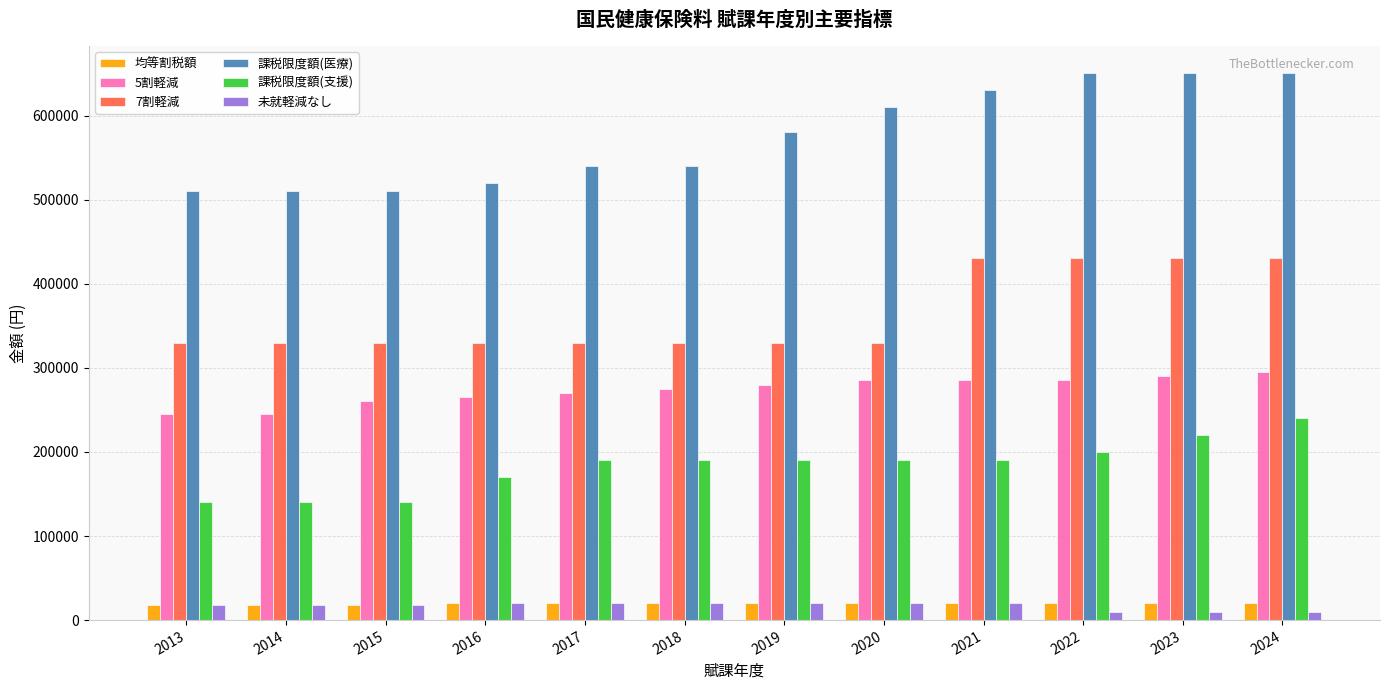

Which series has the widest spread of values?

課税限度額(医療)